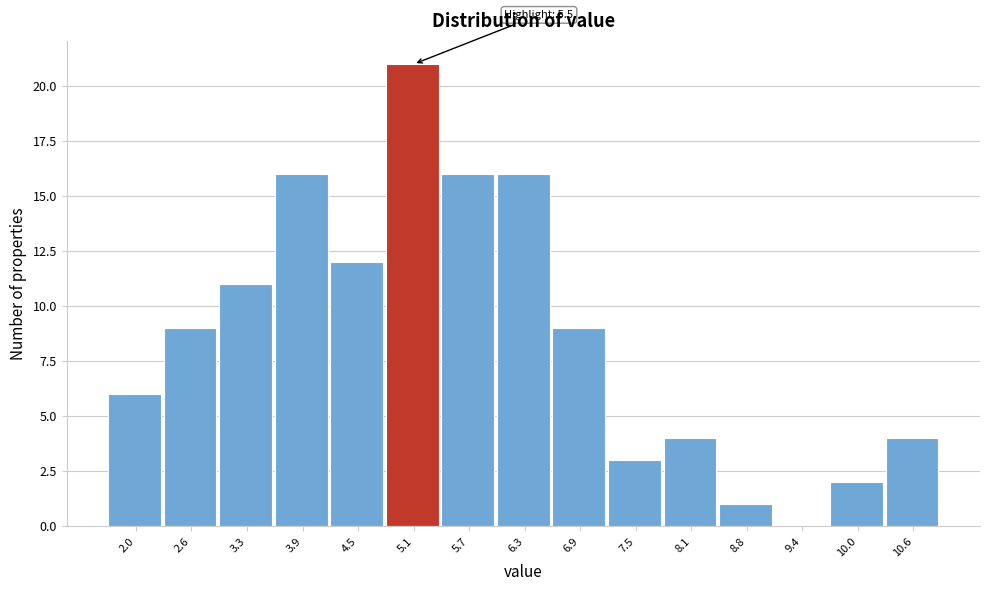

Reading right to left, list all the values displayed in this chart.

10.6=4	10.0=2	9.4=0	8.8=1	8.1=4	7.5=3	6.9=9	6.3=16	5.7=16	5.1=21	4.5=12	3.9=16	3.3=11	2.6=9	2.0=6